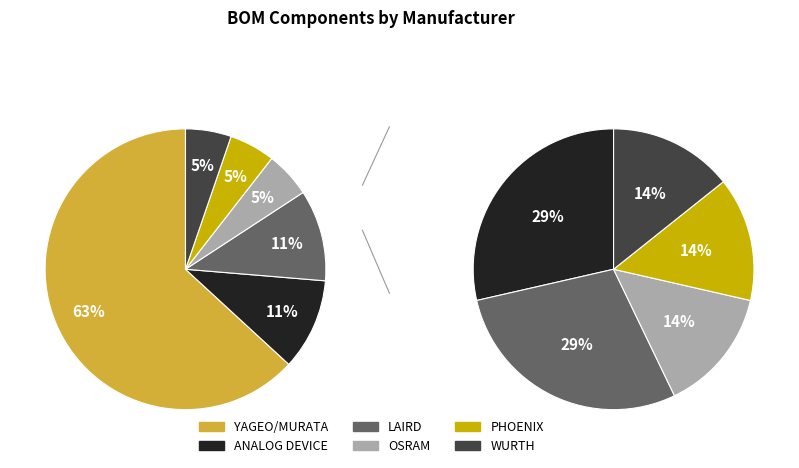

What is the majority slice?

YAGEO/MURATA